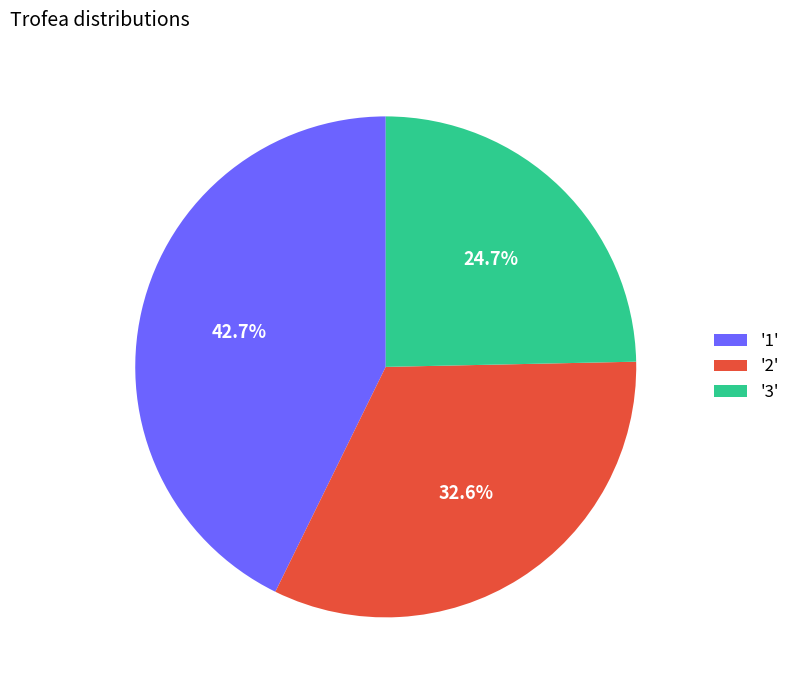

Which slice is the largest?

'1'